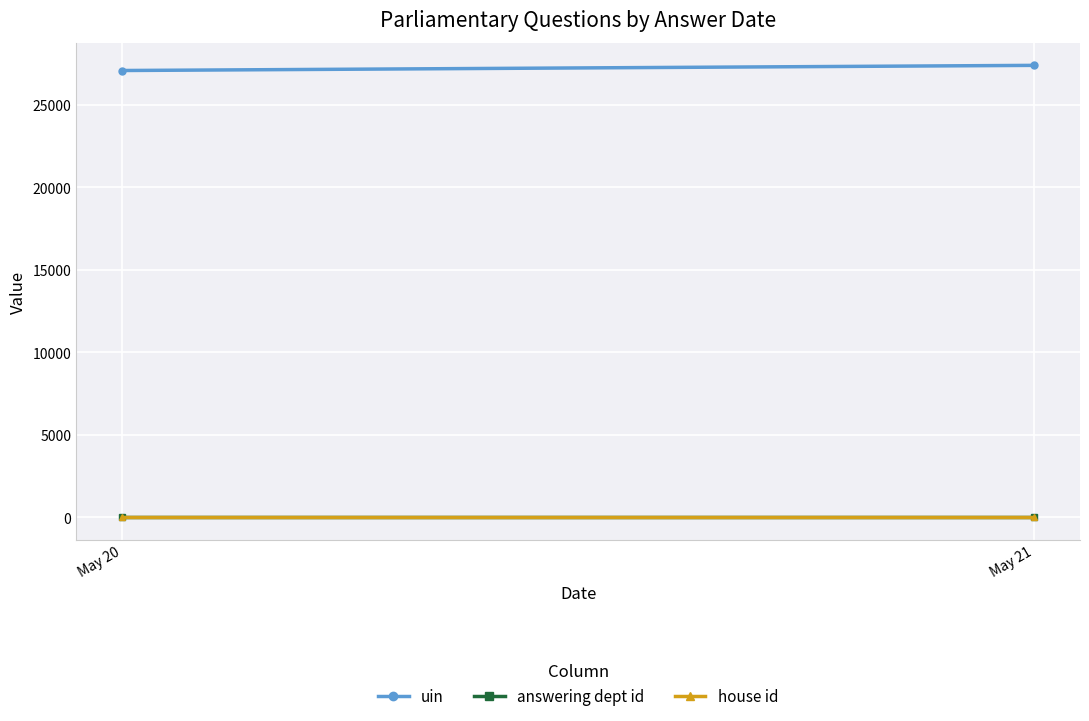

Rank the categories by uin value from lowest to highest.

May 20, May 21